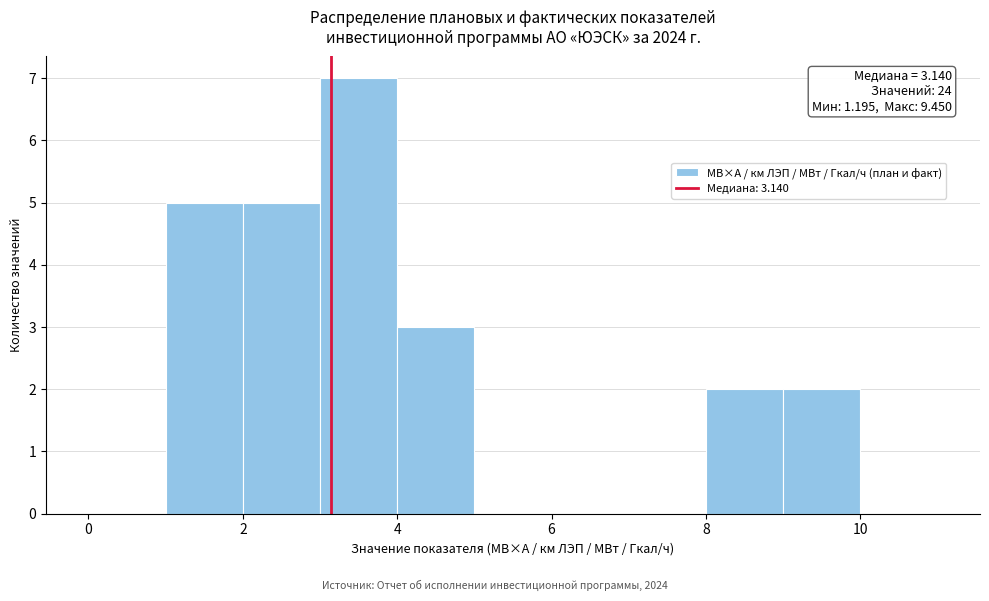

Over which range of the x-axis is the bar tallest?

3 to 4